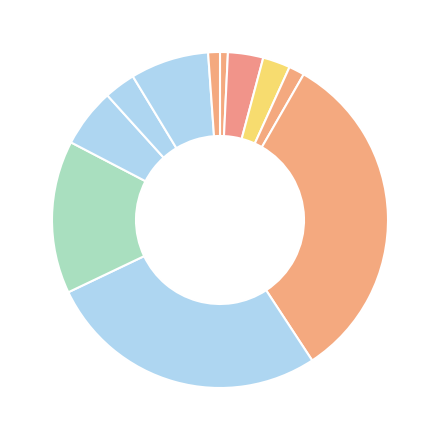

Count the number of slices in the pie.

11